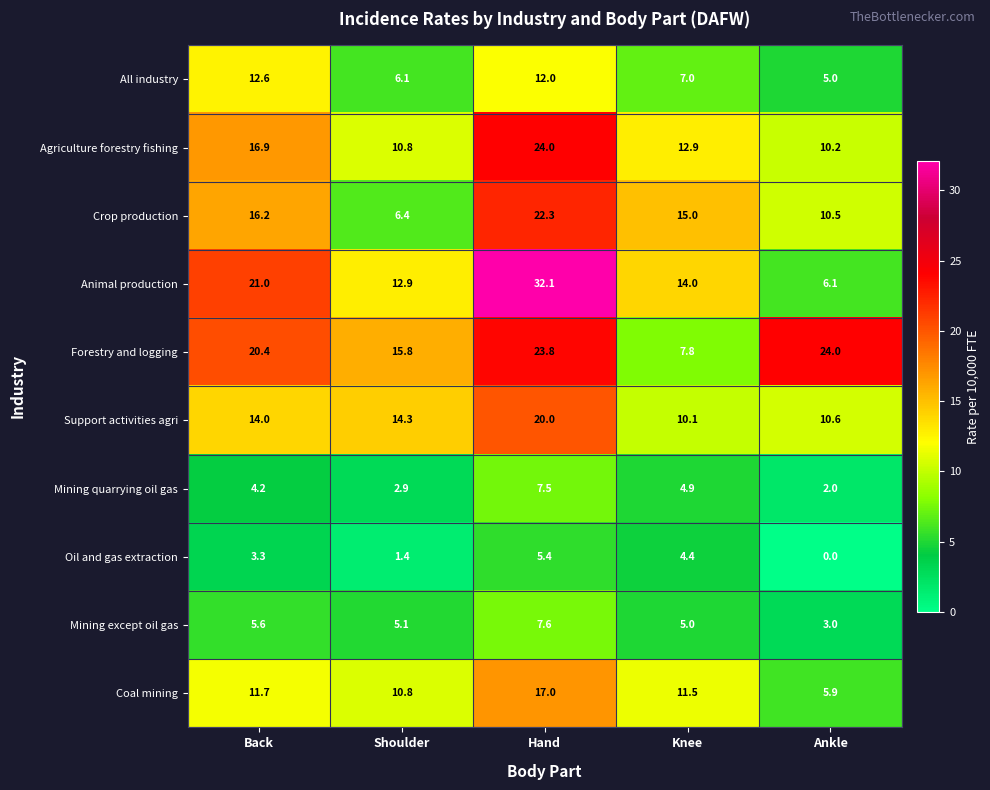

What is the greatest value displayed?

32.1